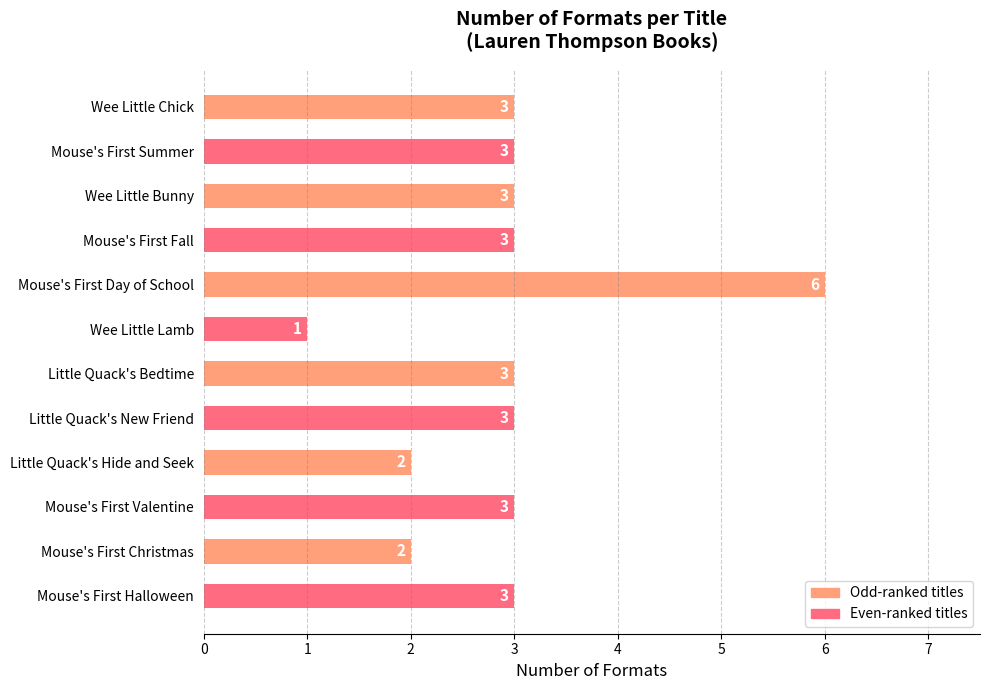

What is the value of the 5th bar from the top?

6